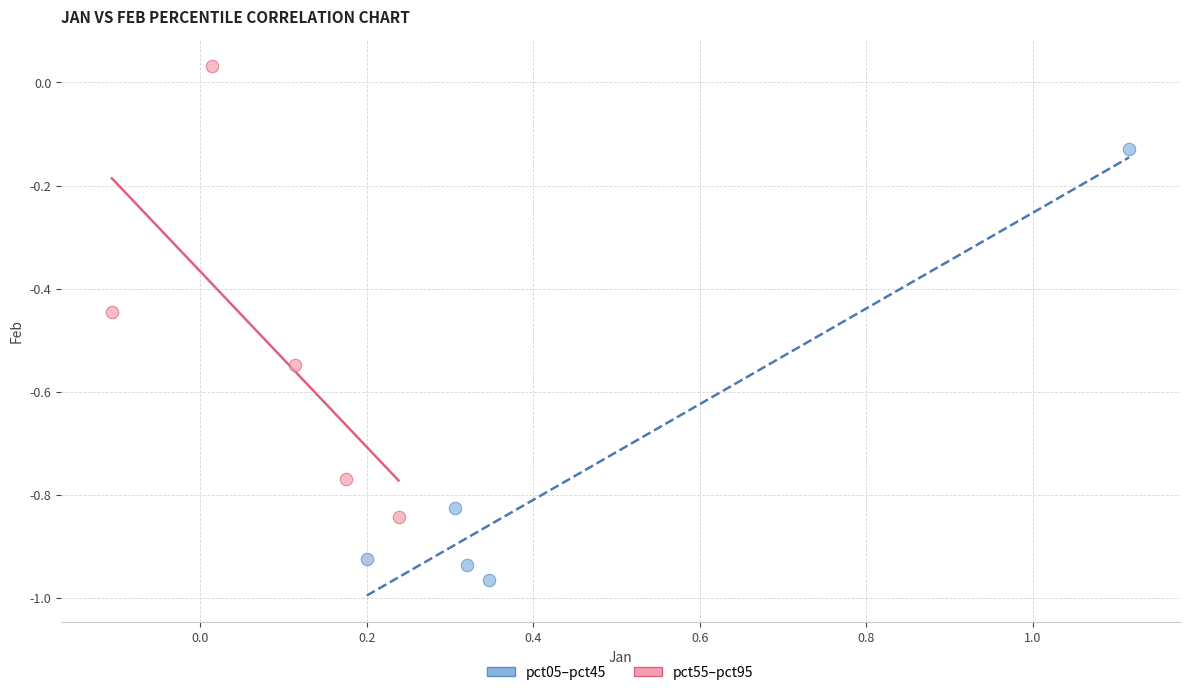

Which series has the widest spread of Y values?

pct55–pct95